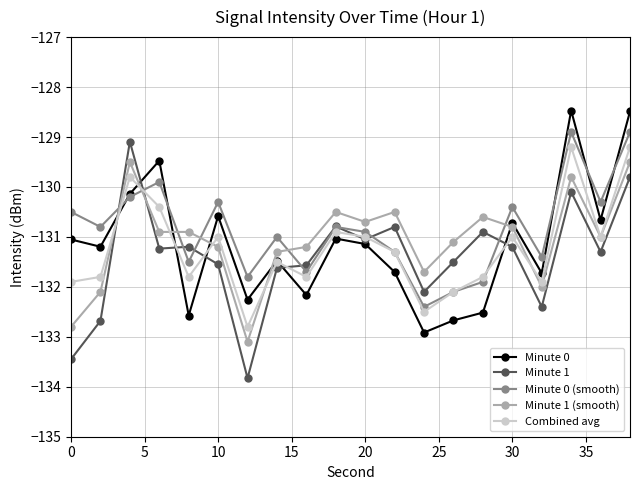

True or false: Minute 1 (smooth) has more than 2 points higher than both neighbors.

True